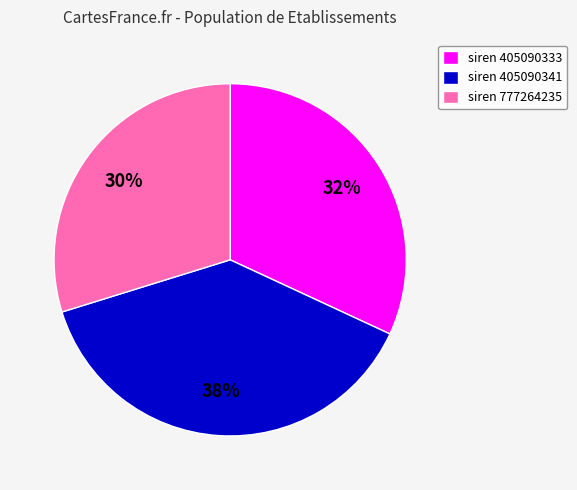

Rank the categories by value from highest to lowest.

siren 405090341, siren 405090333, siren 777264235